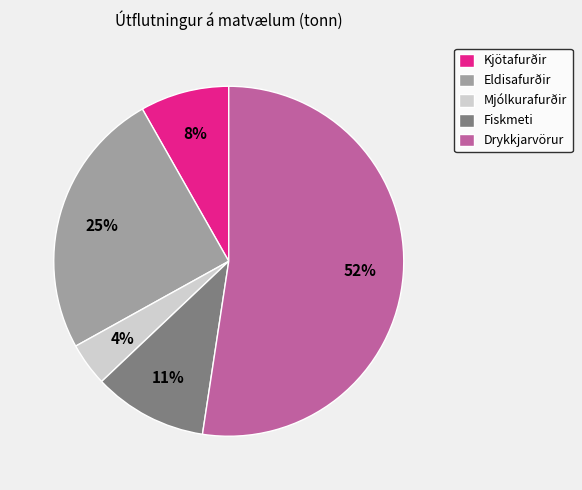

Do Drykkjarvörur and Fiskmeti together represent more than half of the pie?

Yes